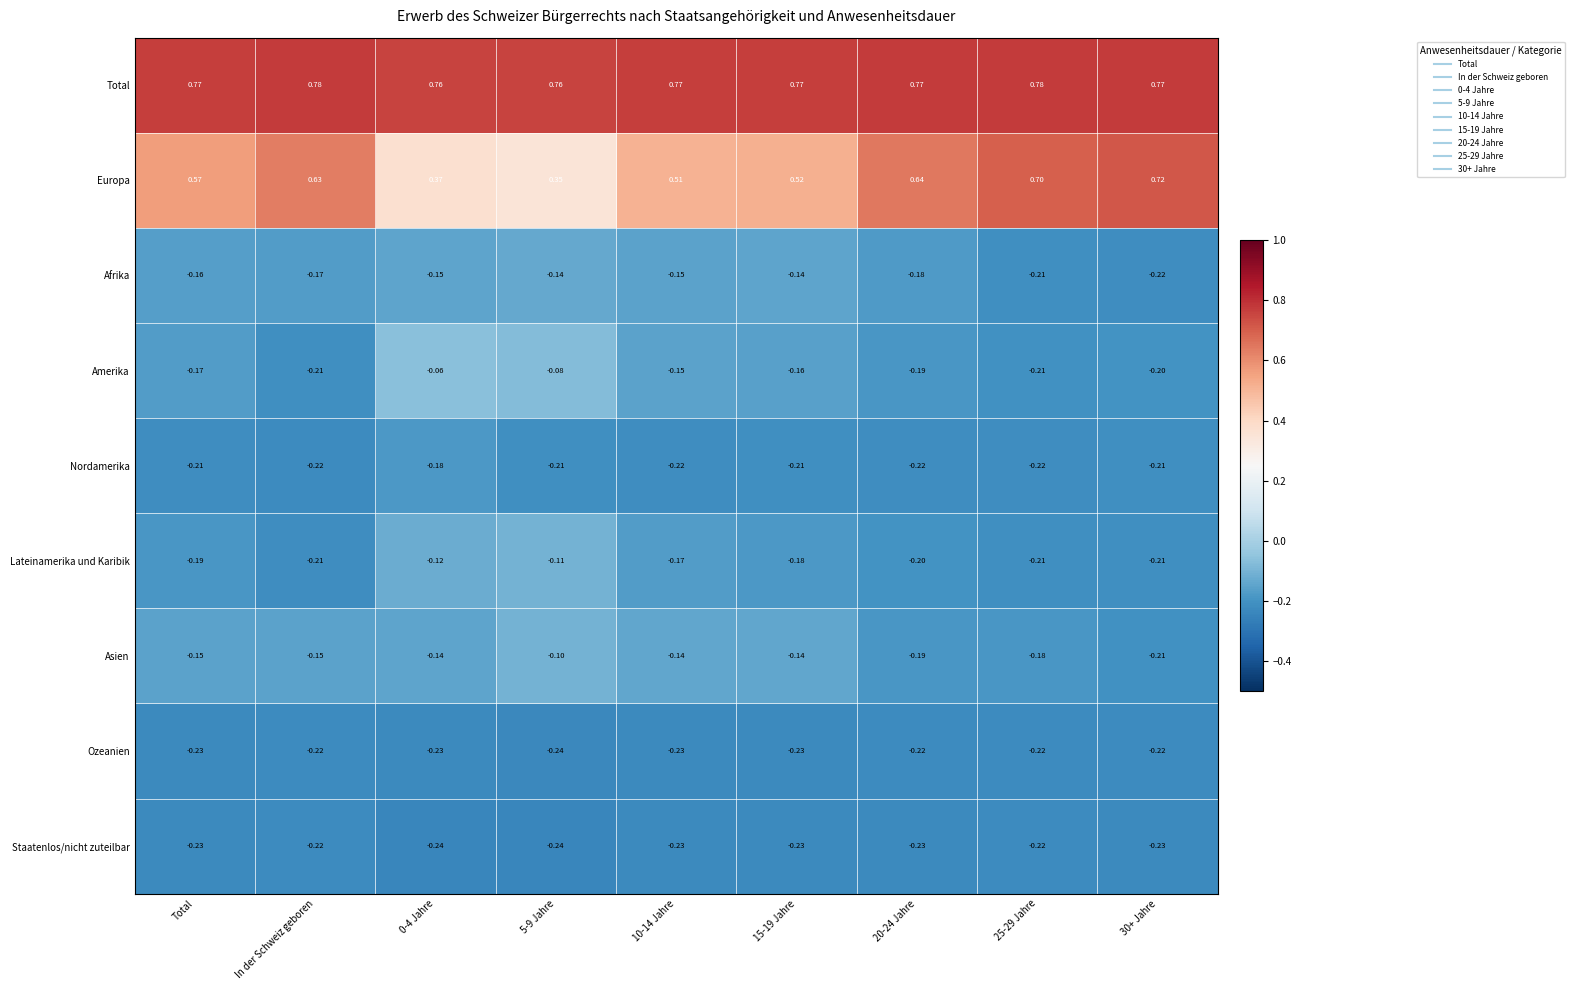

Which series has the largest total across all categories?

Total